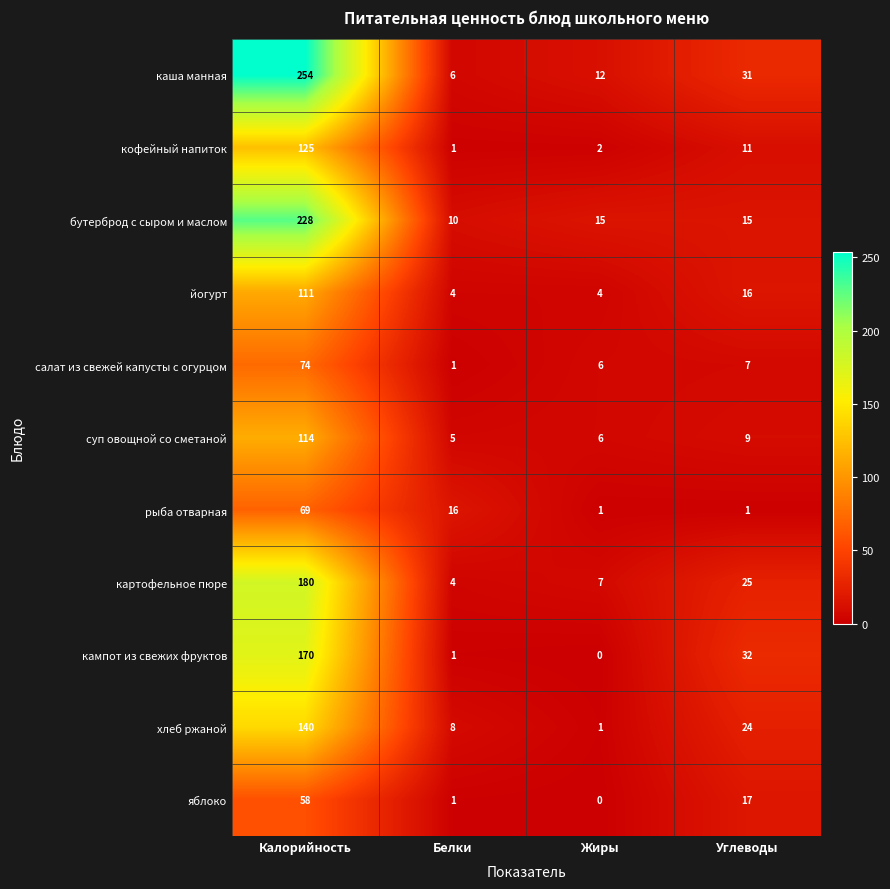

What is the difference between the highest and lowest values at Жиры?

15